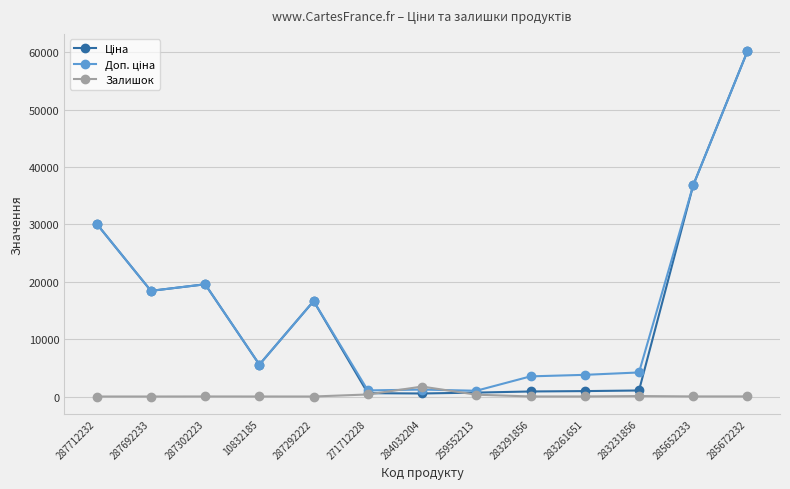

Which label corresponds to the largest value in the chart?

285672232